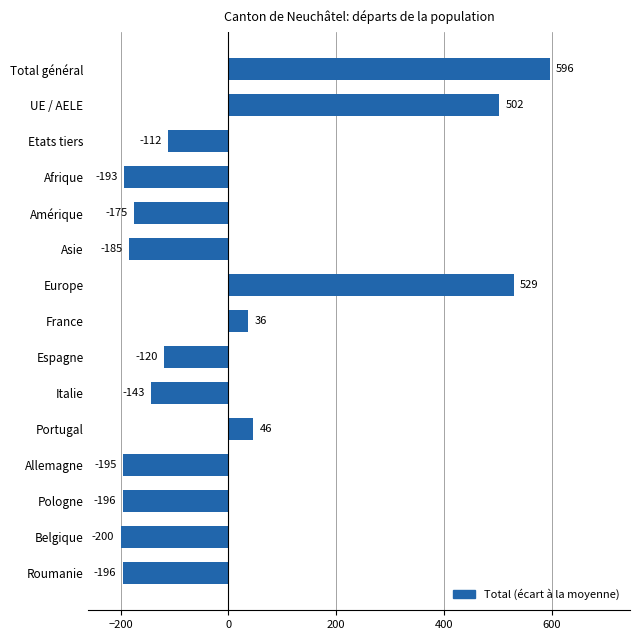

How many values are above zero?

5